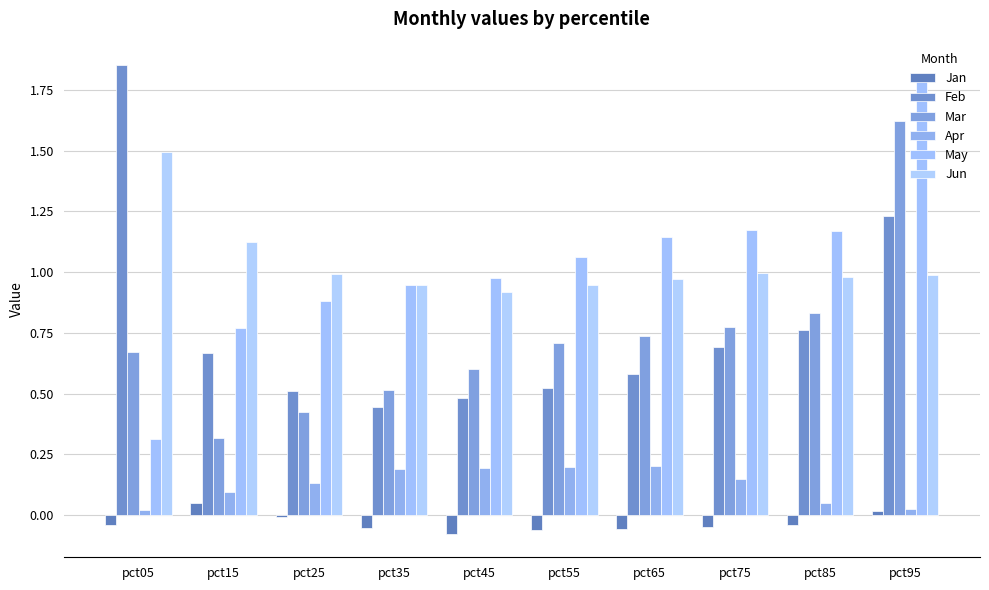

How many bars are there in total?

60